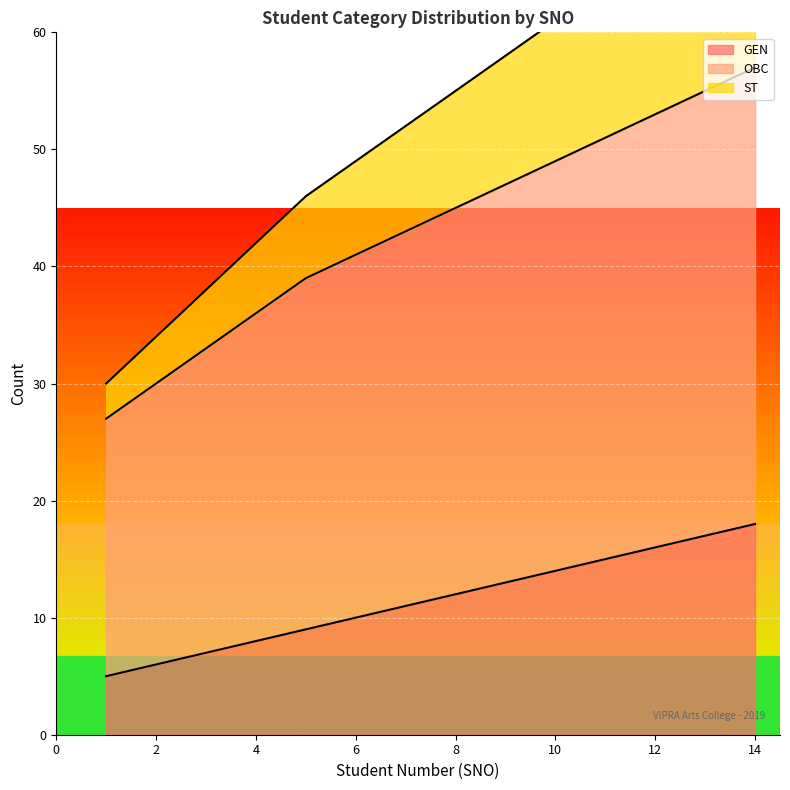

What is the maximum value for ST?

73